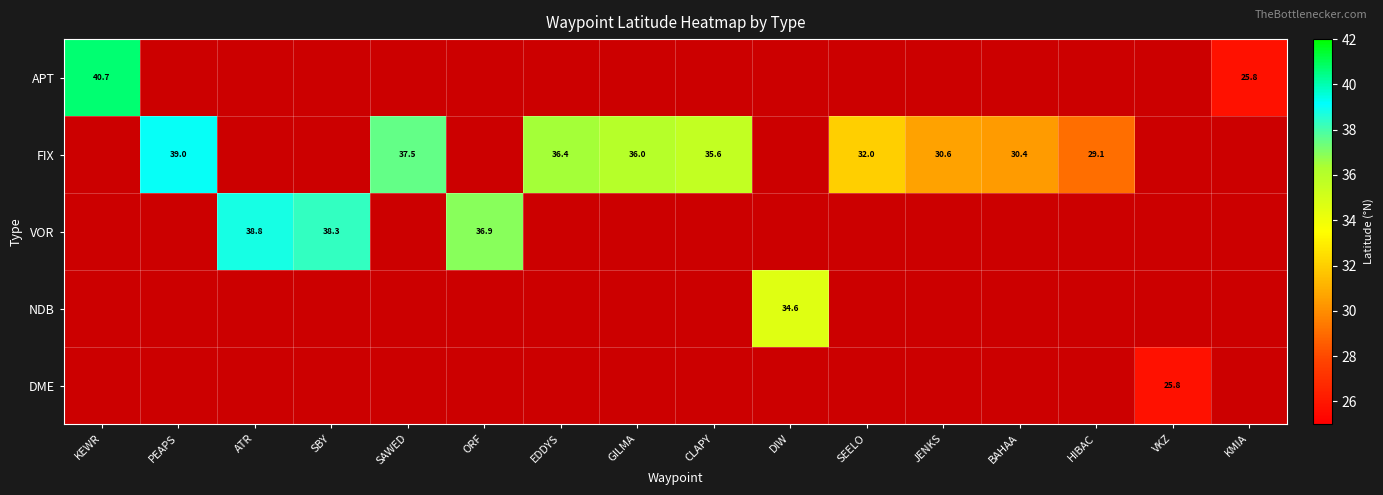

At how many categories does at least one series exceed 27?

14